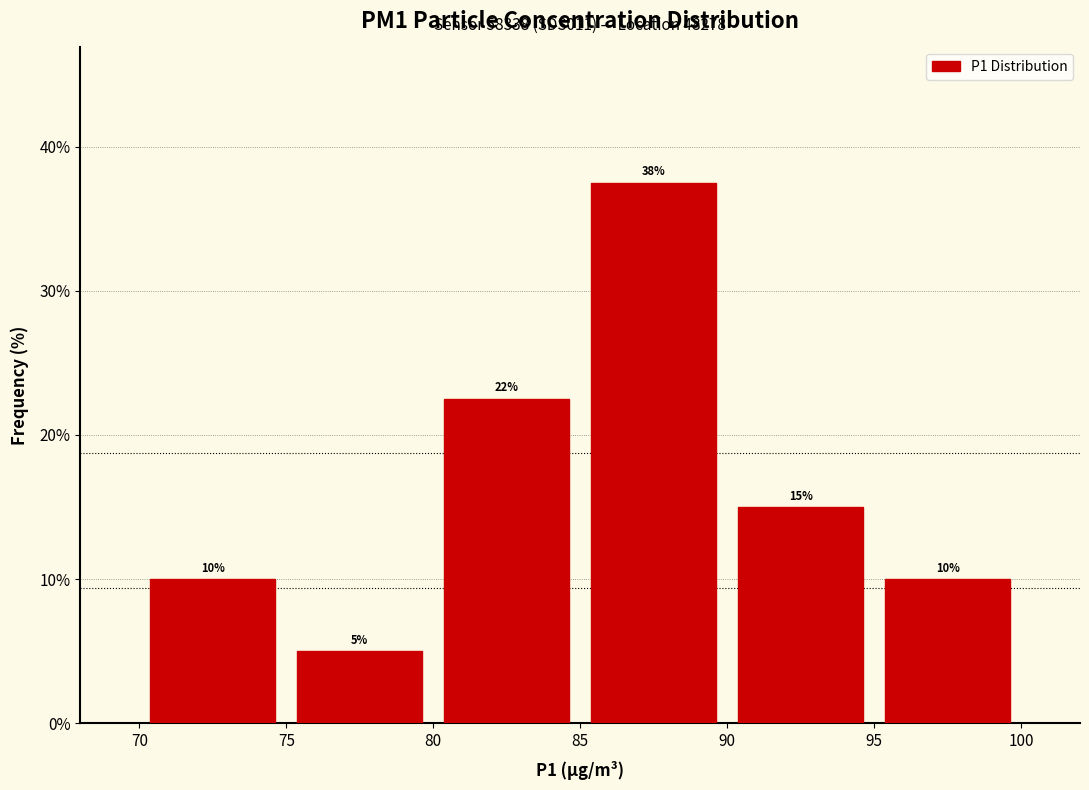

Over which range of the x-axis is the bar tallest?

85 to 90